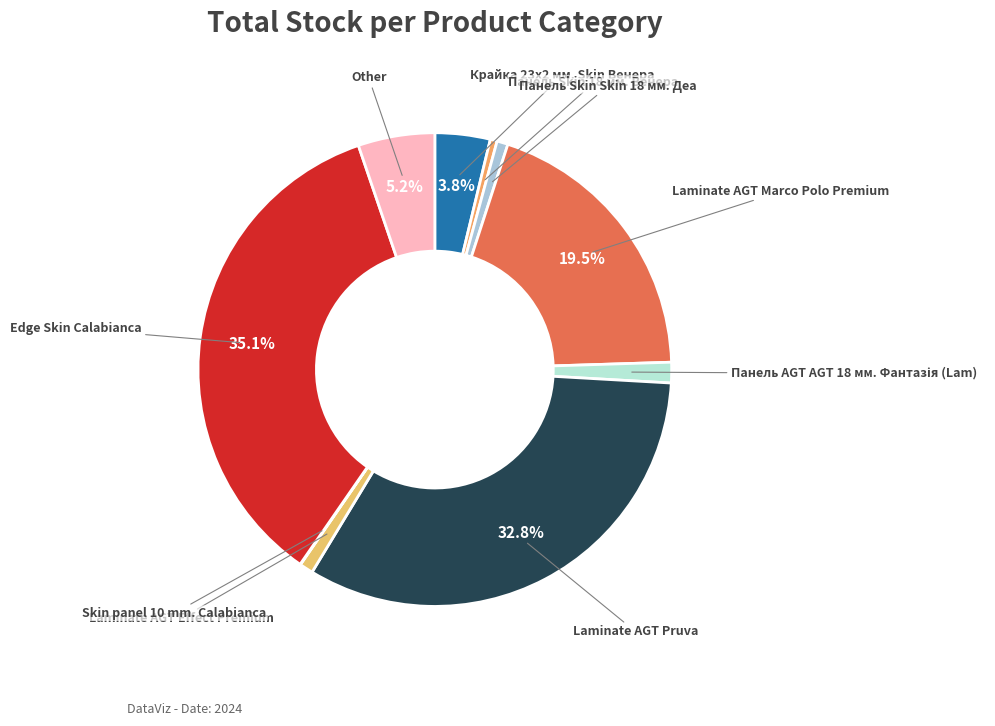

How many segments does this pie chart have?

10